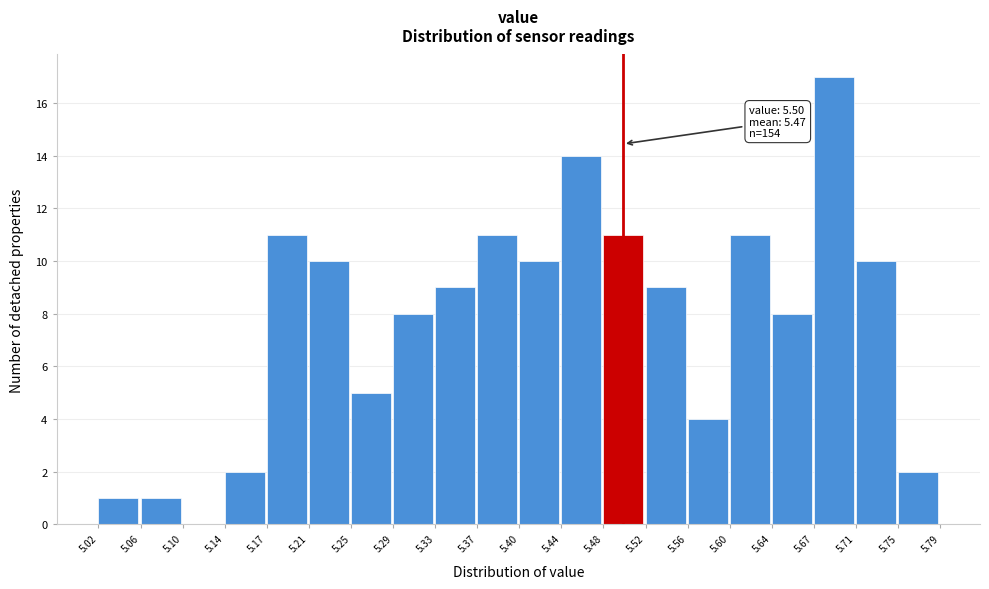

Which range on the x-axis has the tallest bar?

5.67 to 5.71